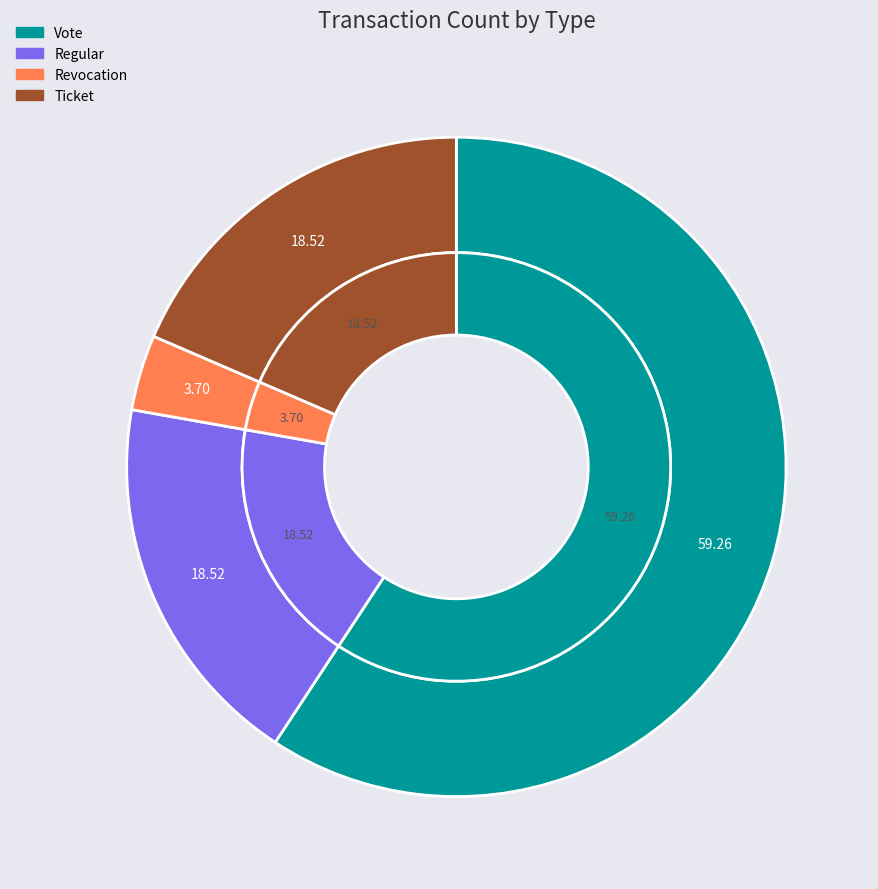

To the nearest percent, what is the combined percentage of Regular and Ticket?

37%